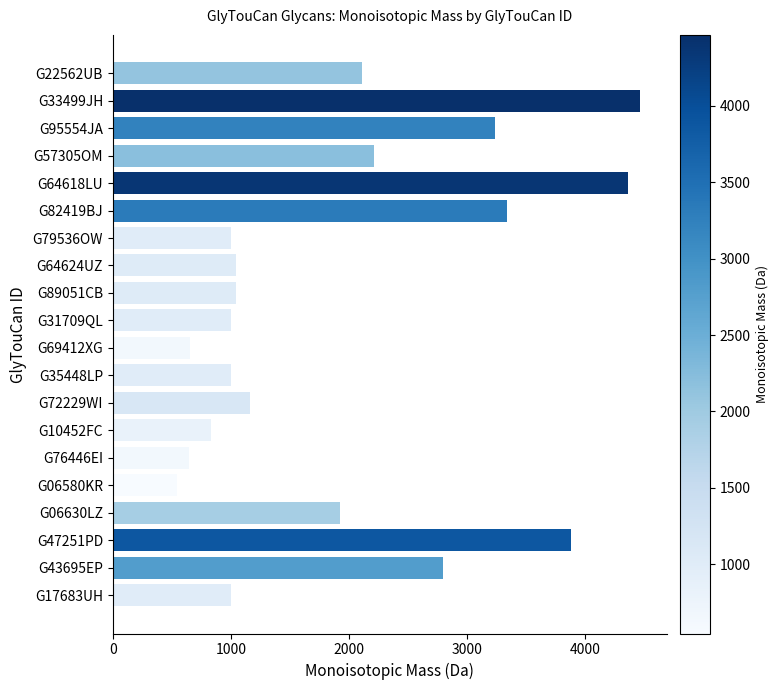

What is the approximate value at G95554JA?

3235.1